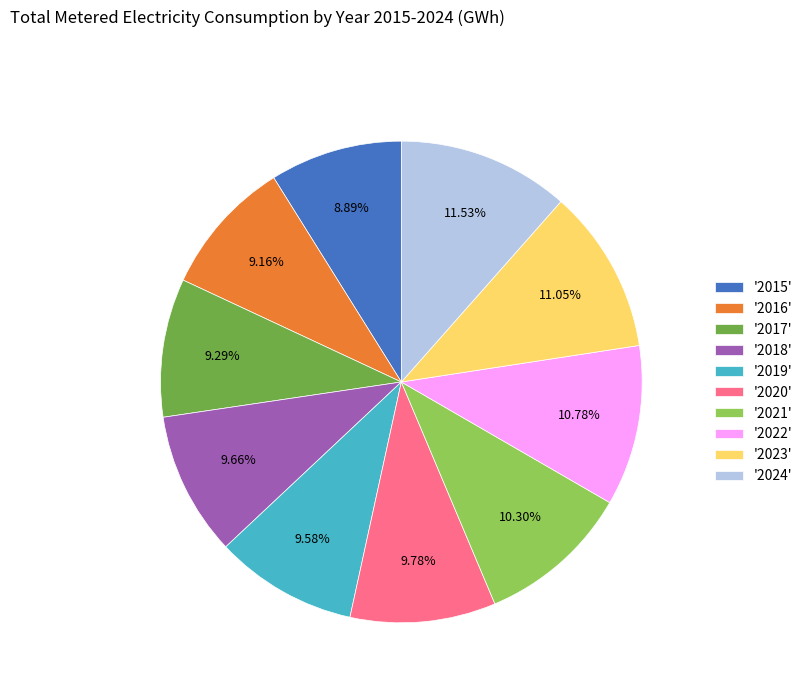

Is '2019' the majority of the pie?

No